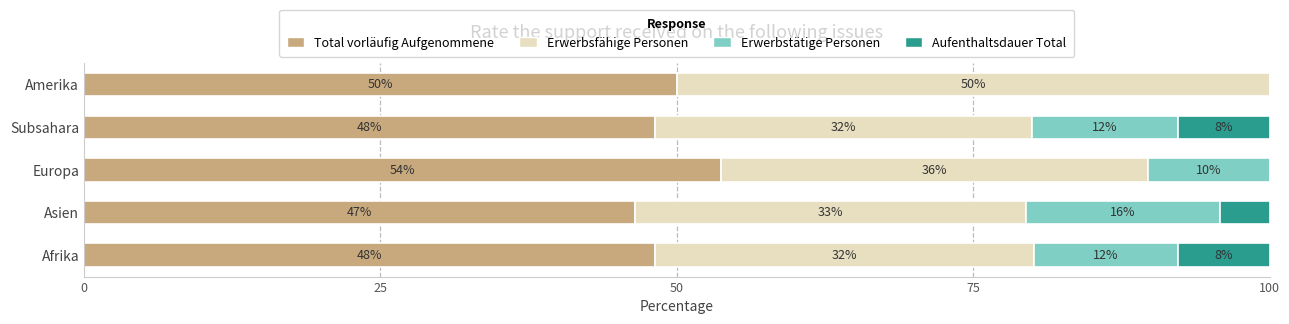

What is the total value across all series at Asien?

100.0